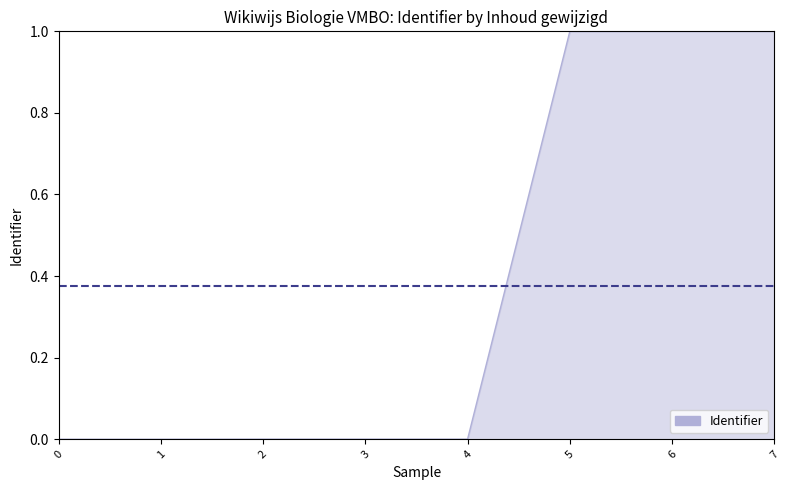

What is the greatest value displayed?

1.0